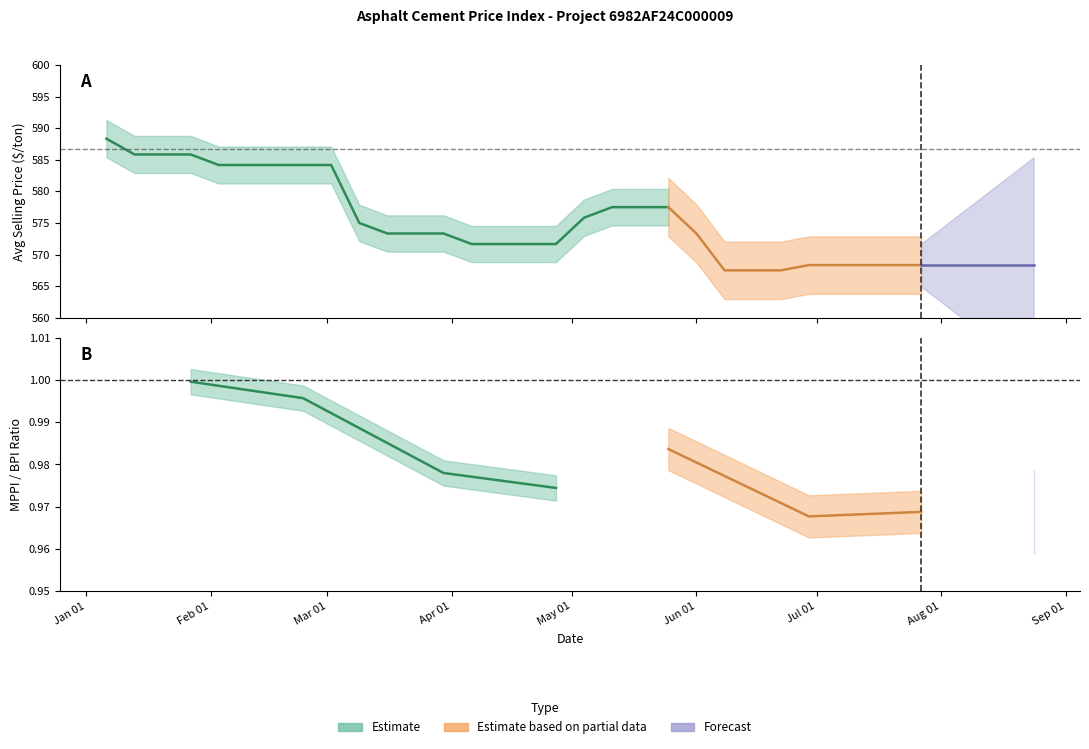

True or false: Average Selling Price and MPPI Ratio intersect in this chart.

False